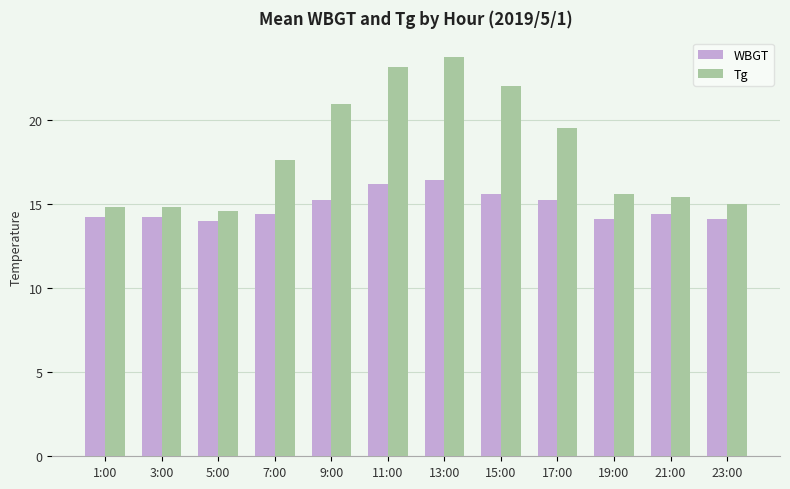

Reading right to left, list all the values displayed in this chart.

WBGT: 14.1	14.4	14.1	15.2	15.6	16.4	16.2	15.2	14.4	14.0	14.2	14.2
Tg: 15.0	15.4	15.6	19.5	22.0	23.7	23.1	20.9	17.6	14.6	14.8	14.8